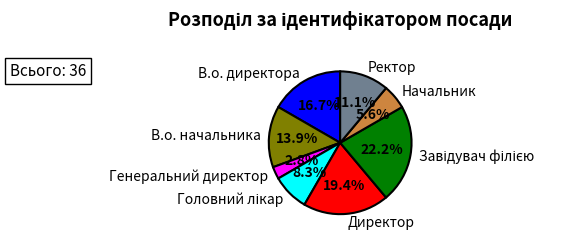

What percentage is NOT represented by В.о. директора?

83.3%